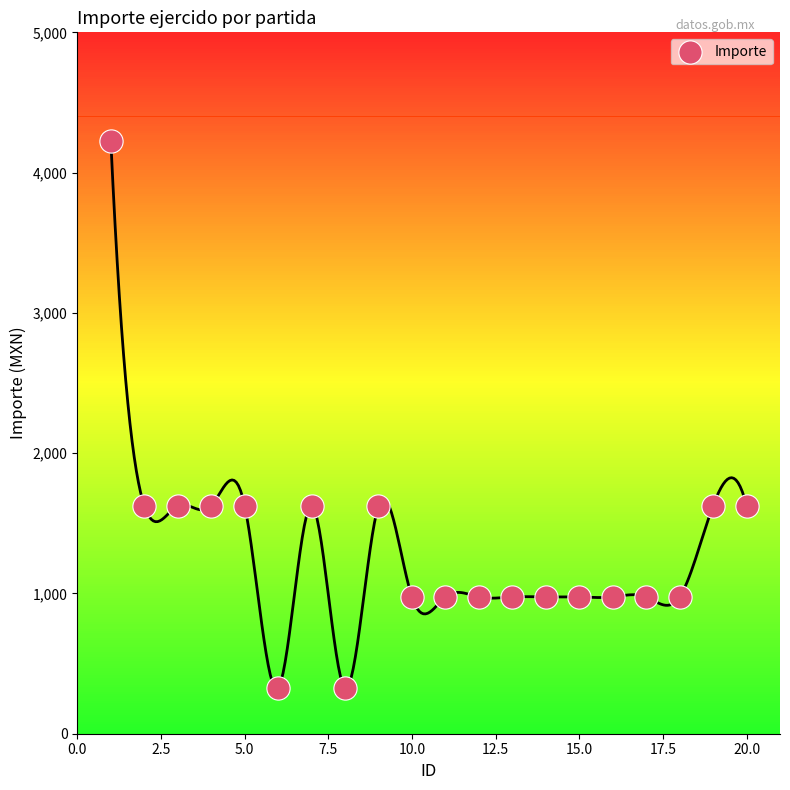

How many data points are displayed?

20